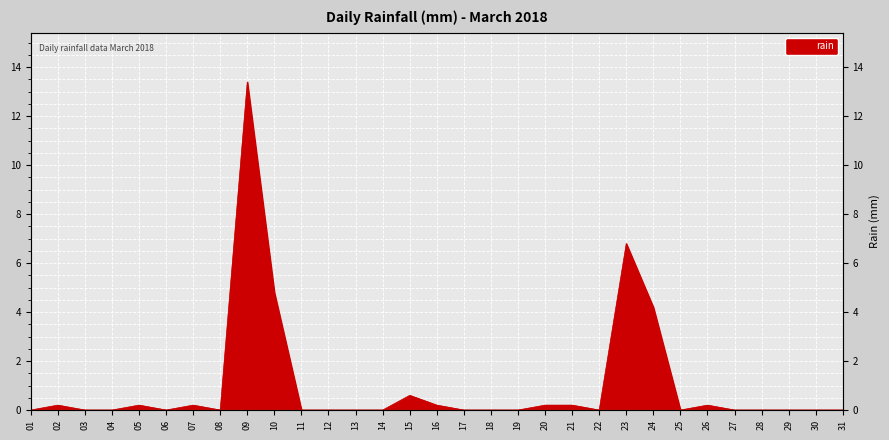

Reading right to left, list all the values displayed in this chart.

0.0	0.0	0.0	0.0	0.0	0.2	0.0	4.2	6.8	0.0	0.2	0.2	0.0	0.0	0.0	0.2	0.6	0.0	0.0	0.0	0.0	4.8	13.4	0.0	0.2	0.0	0.2	0.0	0.0	0.2	0.0